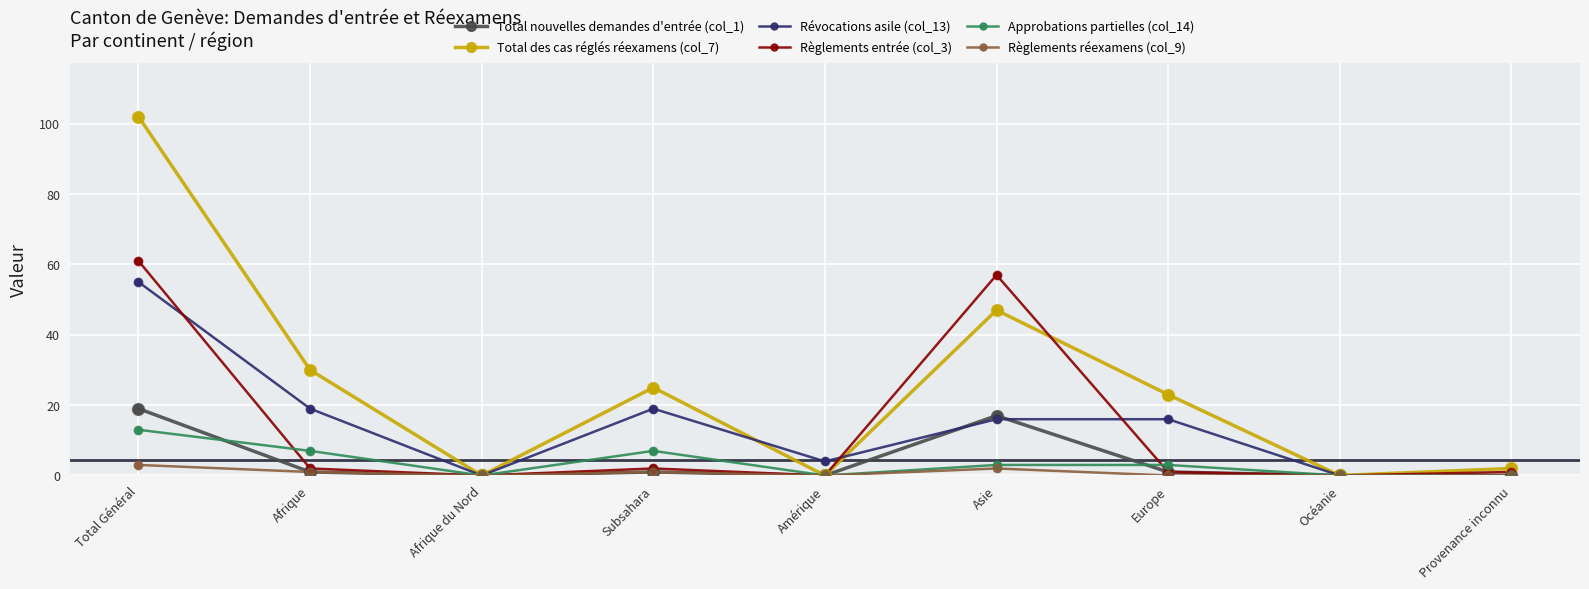

What are all the series names shown in the legend?

Total nouvelles demandes d'entrée (col_1), Total des cas réglés réexamens (col_7), Révocations asile (col_13), Règlements entrée (col_3), Approbations partielles (col_14), Règlements réexamens (col_9)